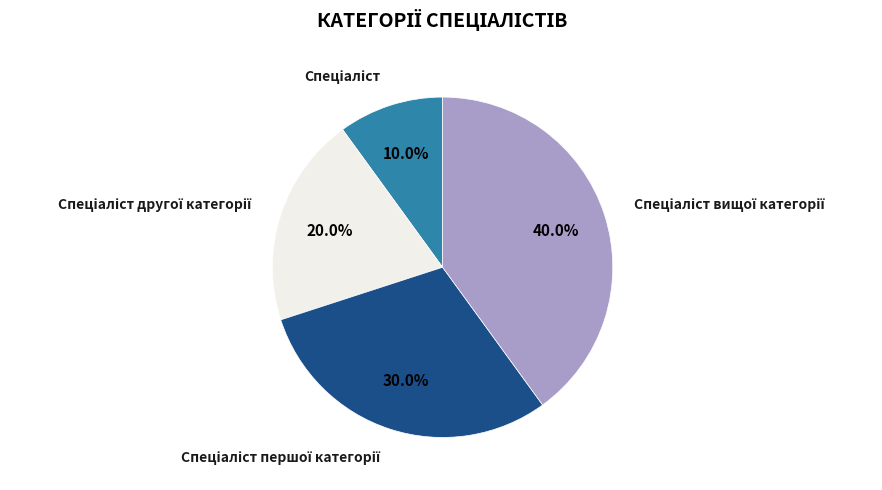

Is there a majority slice in this chart?

No